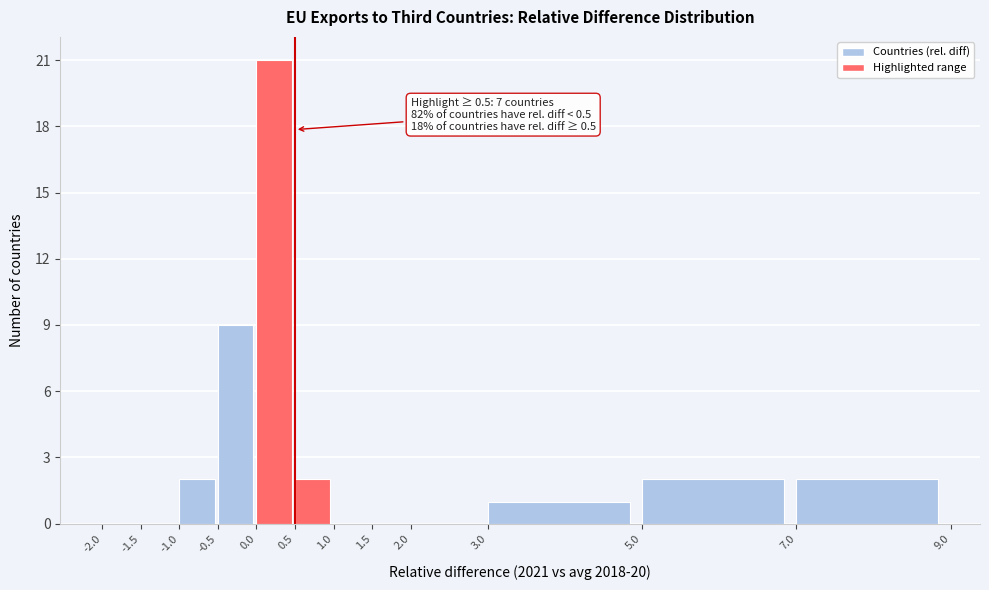

Which range on the x-axis has the tallest bar?

0.0 to 0.5